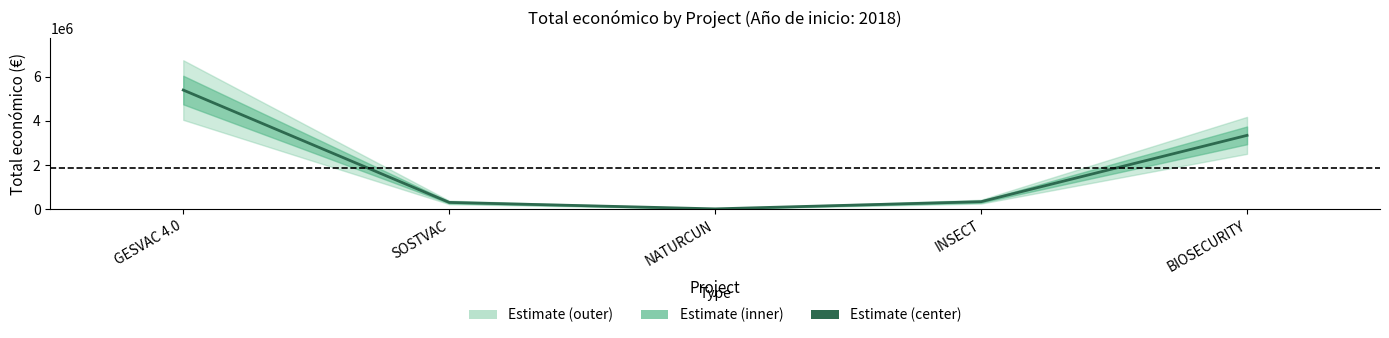

What is the difference between the maximum and second lowest values?

5079045